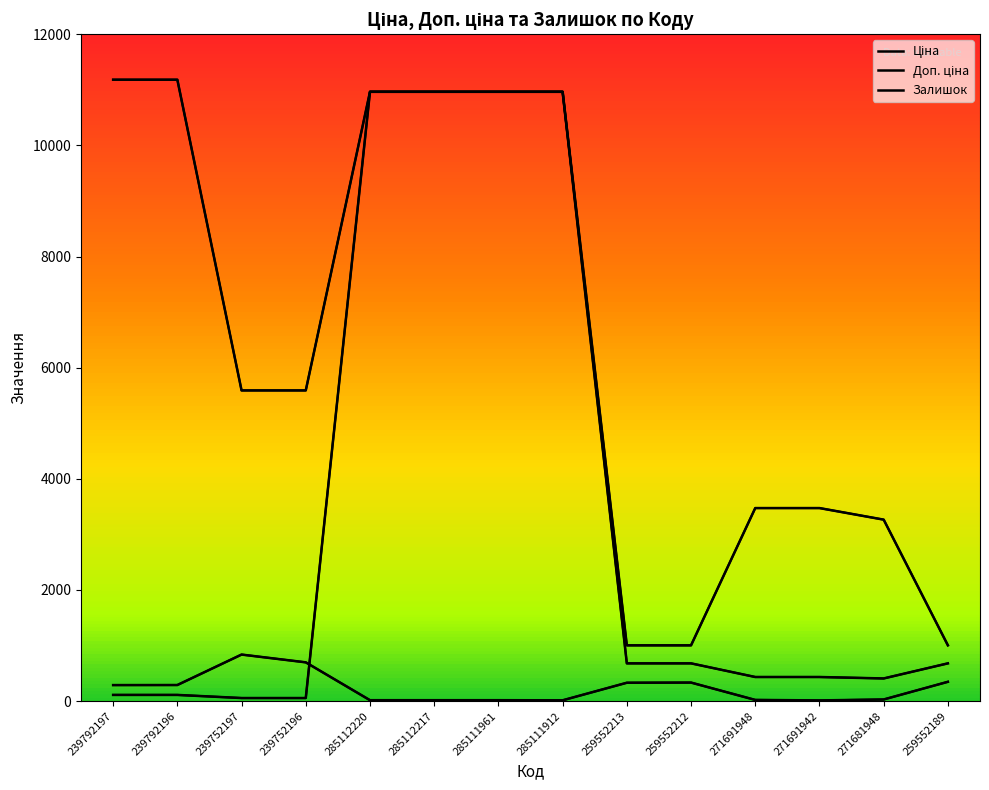

What is the difference between the maximum and minimum values in the Залишок series?

825.0